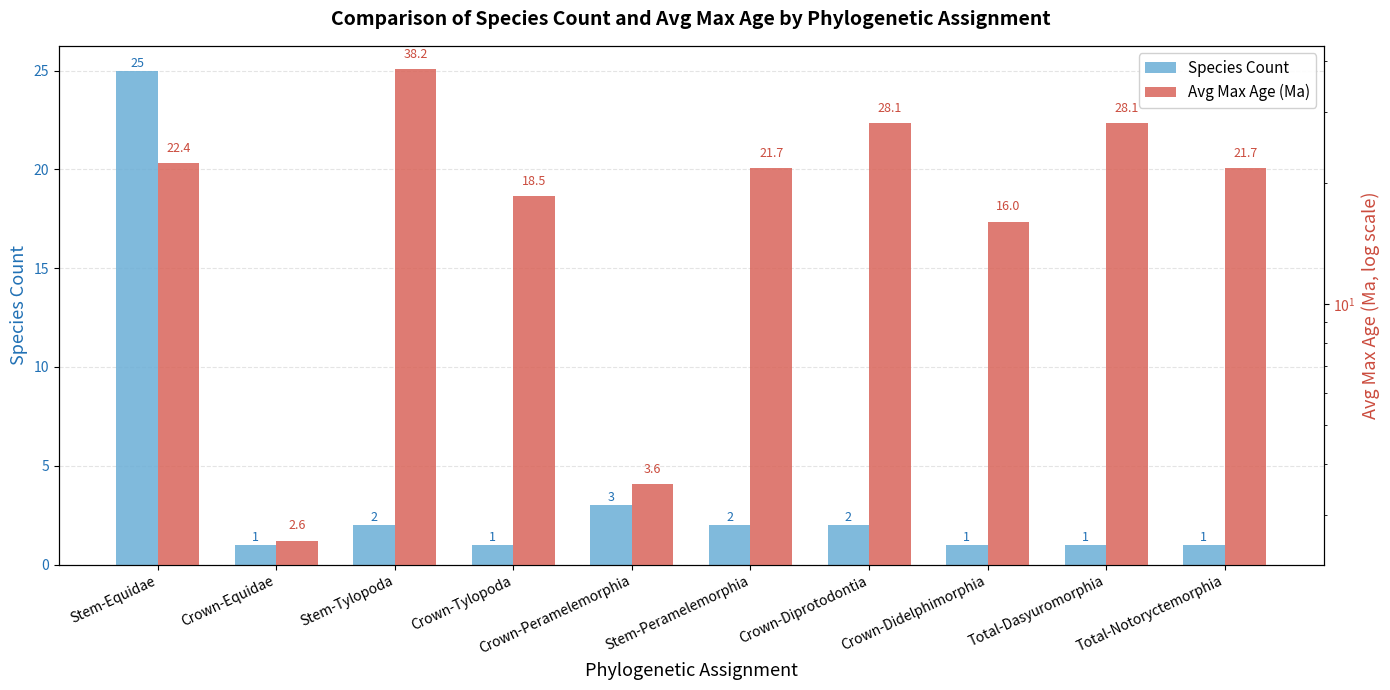

What are all the series names shown in the legend?

Species Count, Avg Max Age (Ma)